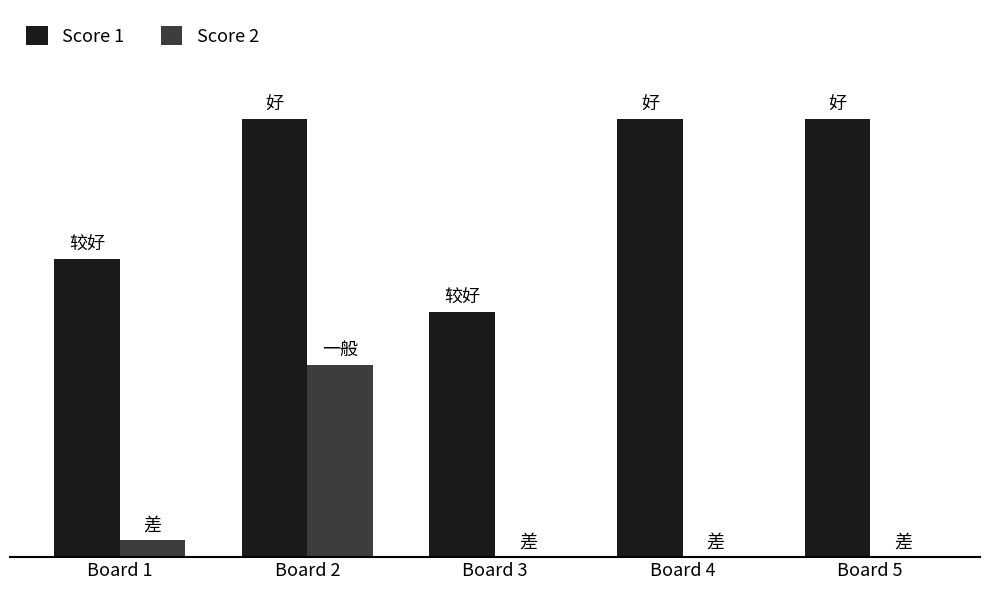

List the series in order of their overall mean, lowest first.

Score 2, Score 1